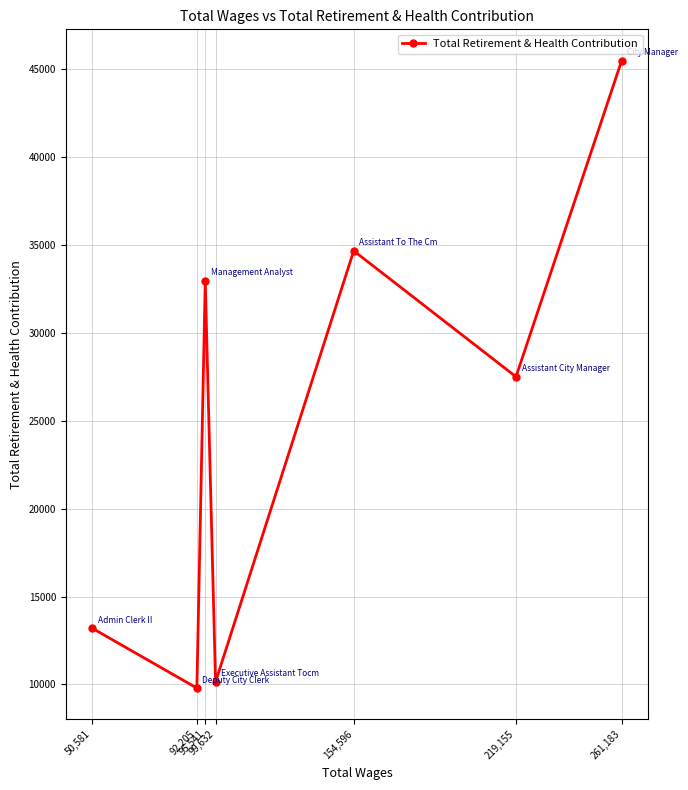

Reading left to right, transcribe all the data shown in this chart.

50,581=13197	92,205=9795	95,541=32951	99,632=10144	154,596=34656	219,155=27496	261,183=45466